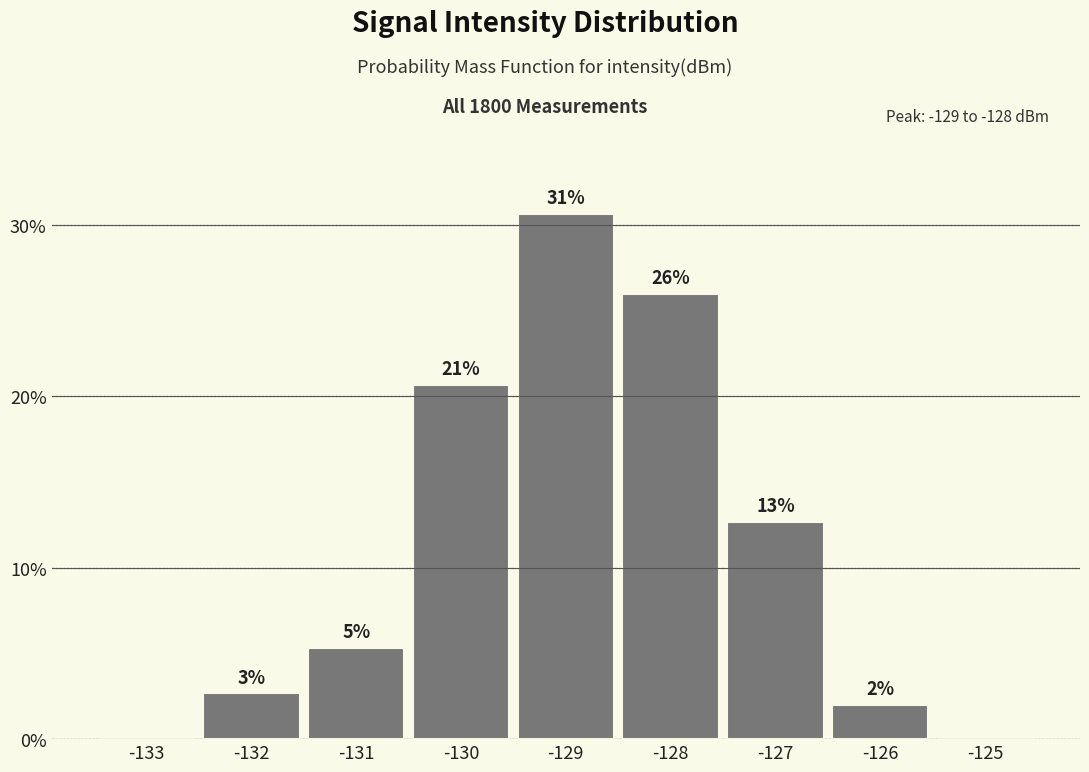

Are the bars horizontal?

No